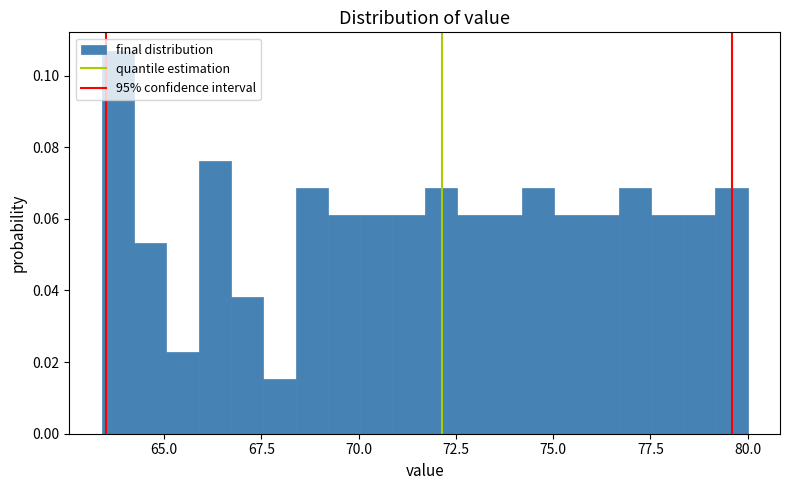

Read against the x-axis, roughly where is the centre of the tallest bar?

64.0